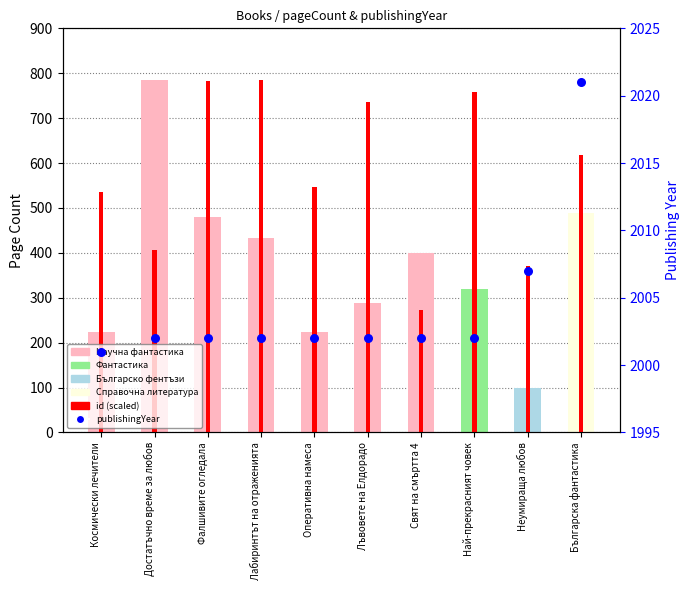

At which category is the sum across all series the highest?

Фалшивите огледала